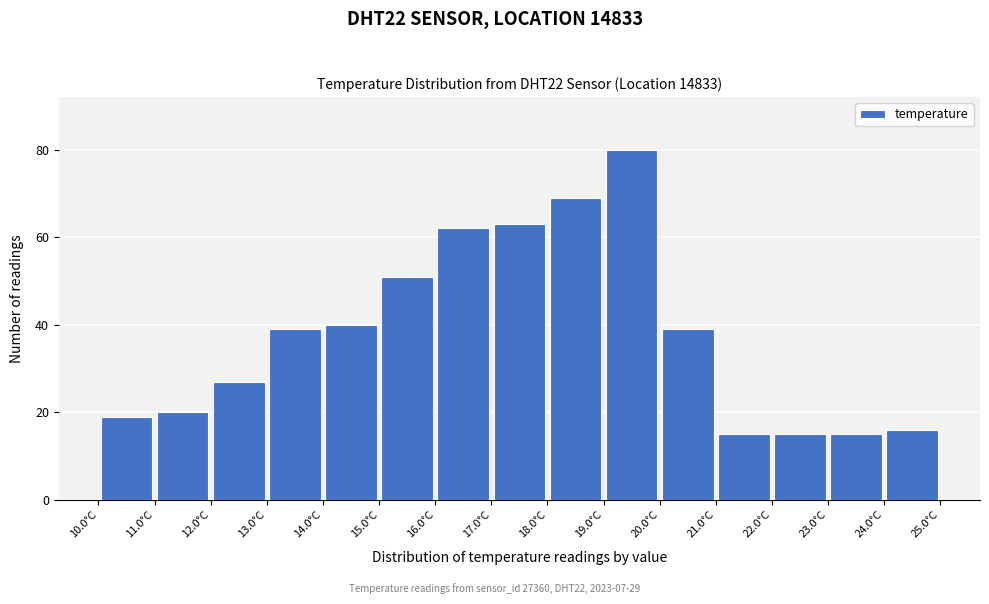

How tall is the bar that spans 16 to 17 on the x-axis? The values are not printed on the chart, so give them approximately, as read against the axis.

62